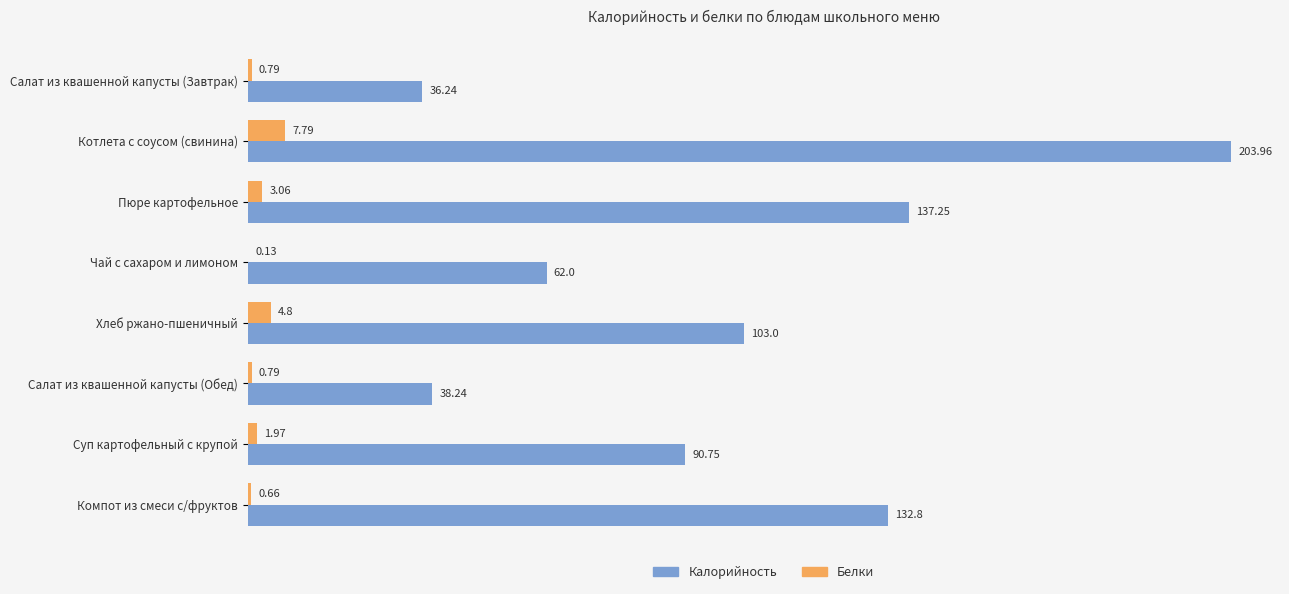

Which series changed the most between Чай с сахаром и лимоном and Хлеб ржано-пшеничный?

Калорийность